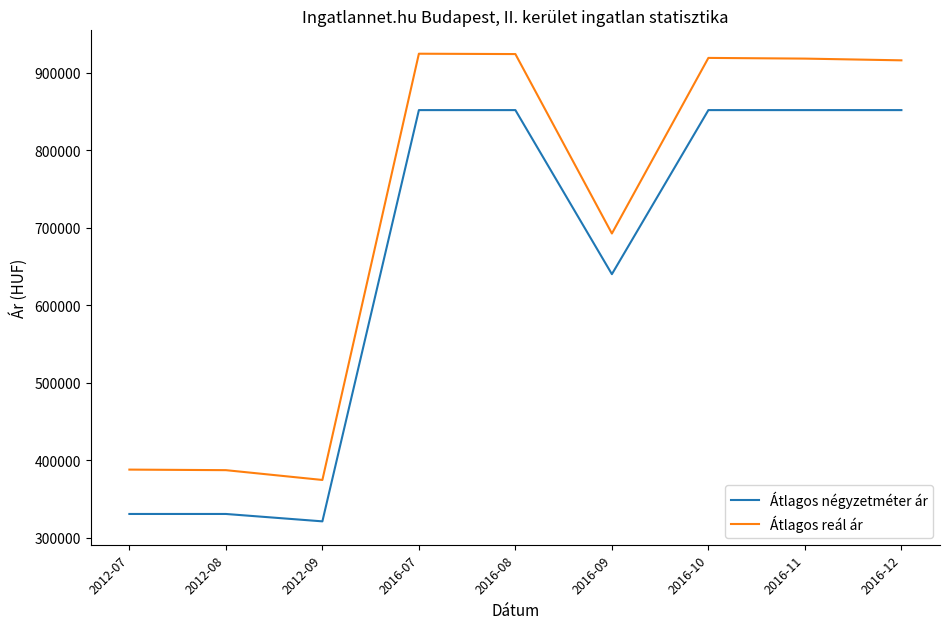

Which series has the widest spread of values?

Átlagos reál ár